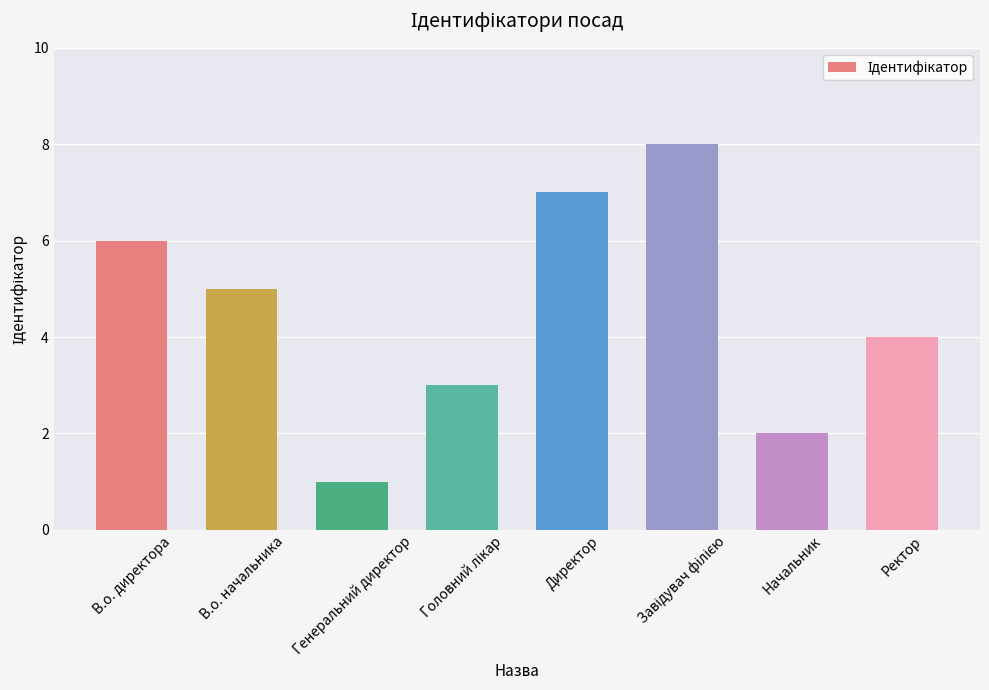

Reading right to left, transcribe all the data shown in this chart.

4	2	8	7	3	1	5	6